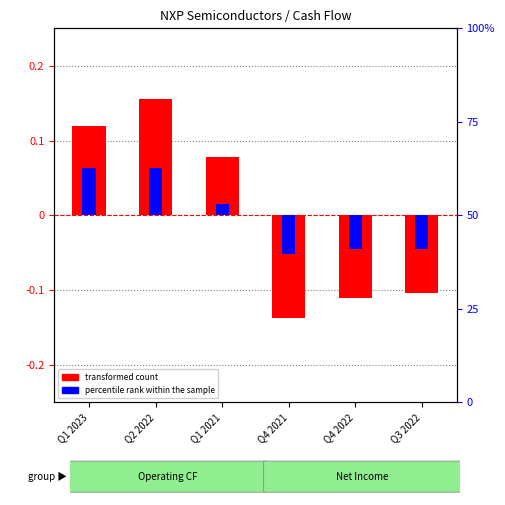

Is it true that transformed count equals -0.1 at Q3 2022?

True